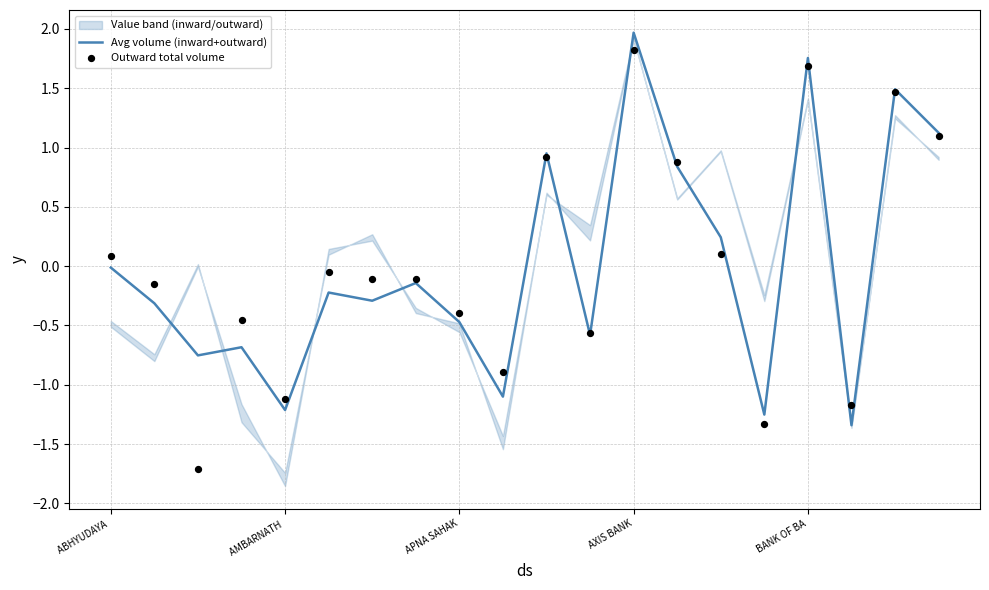

Which series reaches the maximum Y coordinate?

Avg volume (inward+outward)